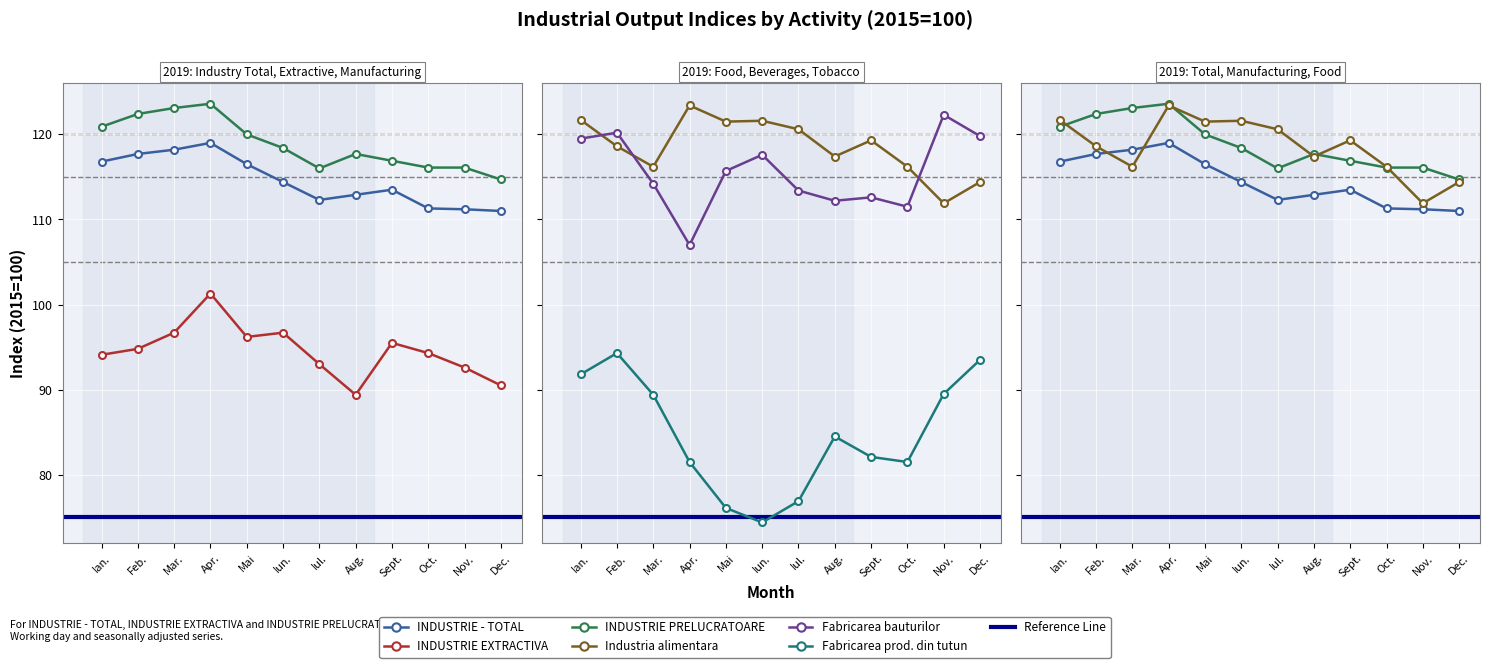

True or false: Industria alimentara has a value of 62.0 at Mar..

False